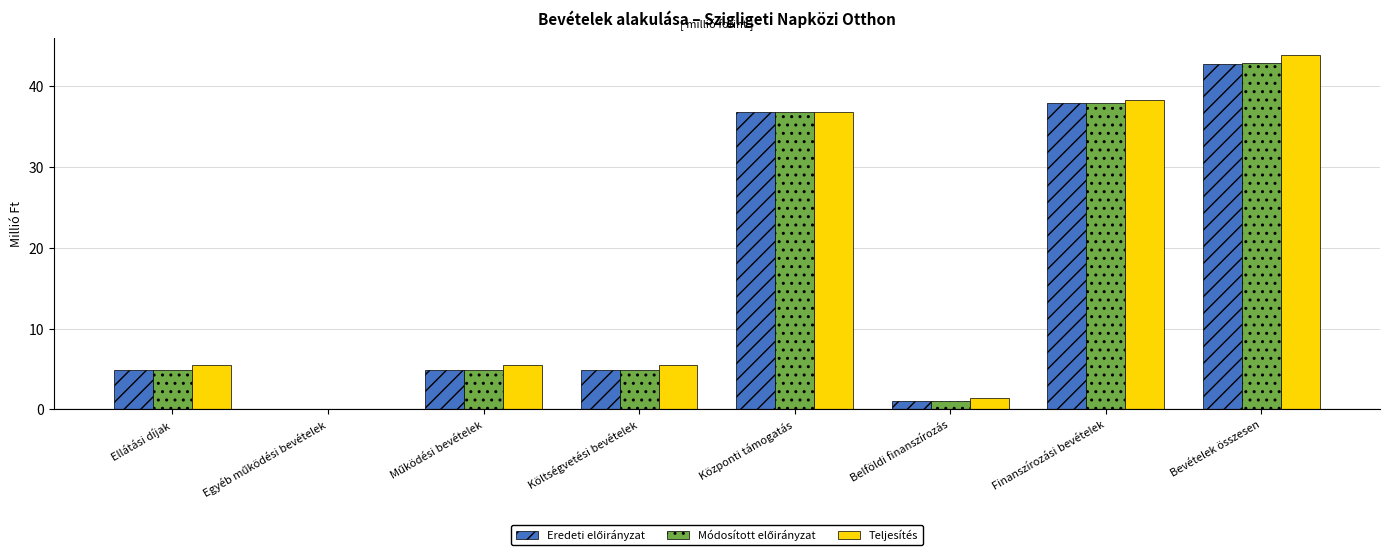

What is the highest value of the Teljesítés series?

43.8